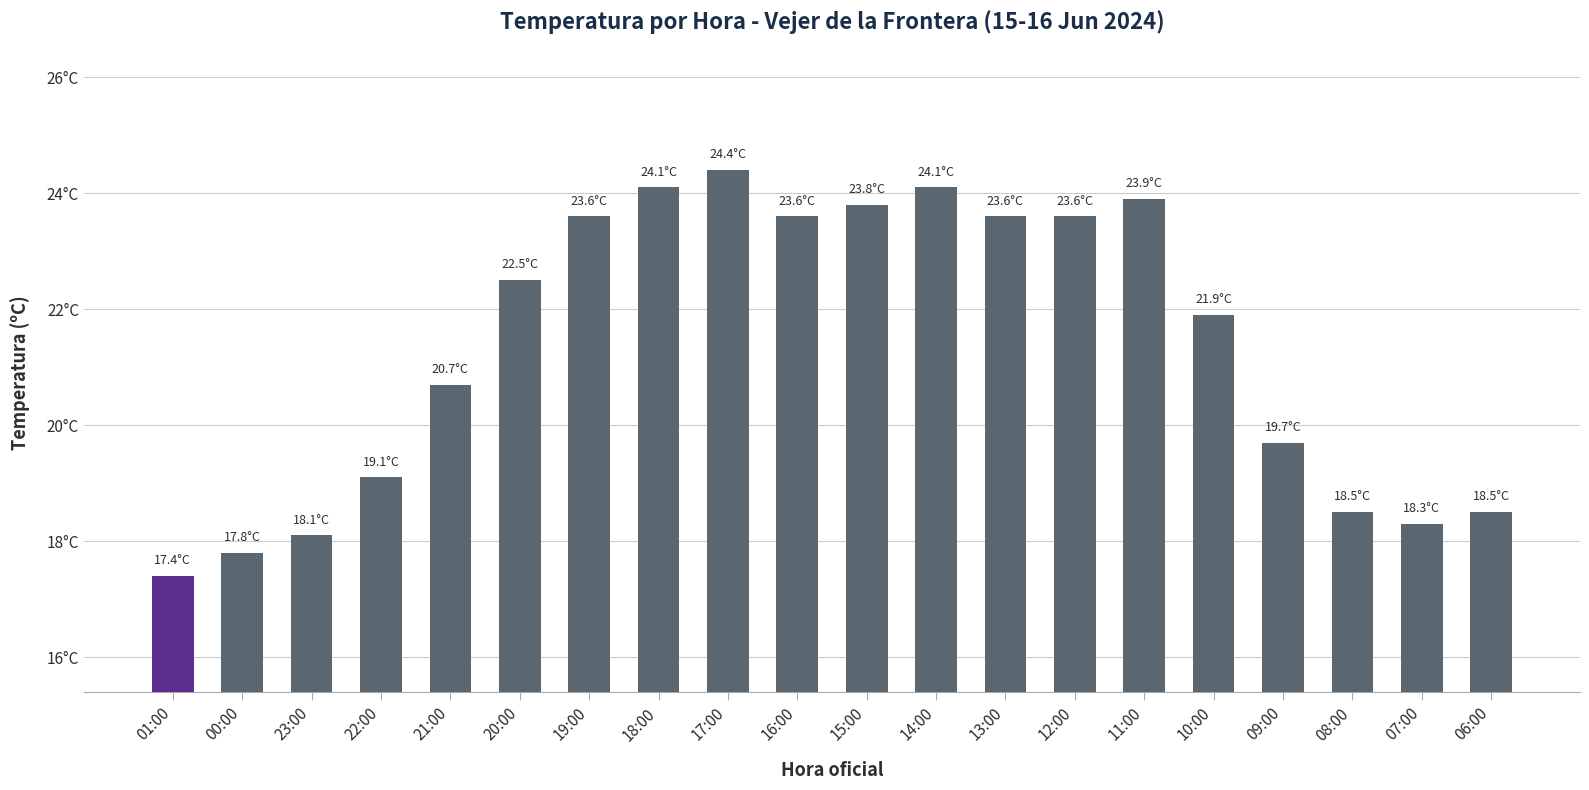

What is the difference between the second highest and minimum values?

6.7